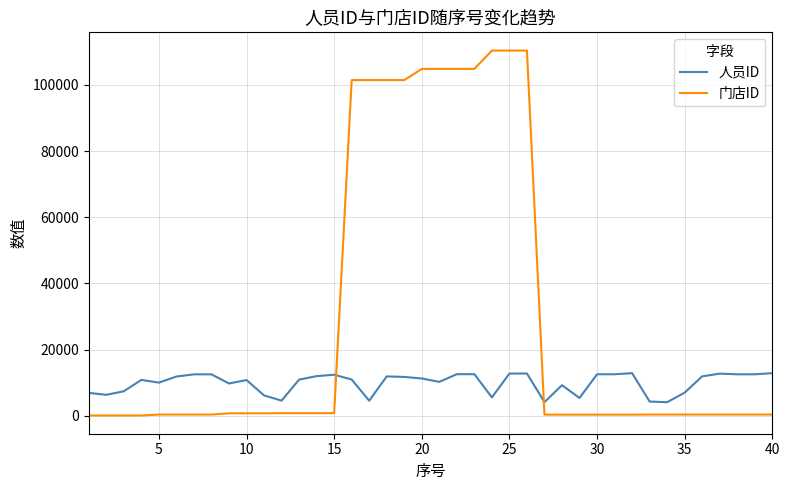

Rank the series by their maximum value, from highest to lowest.

门店ID, 人员ID